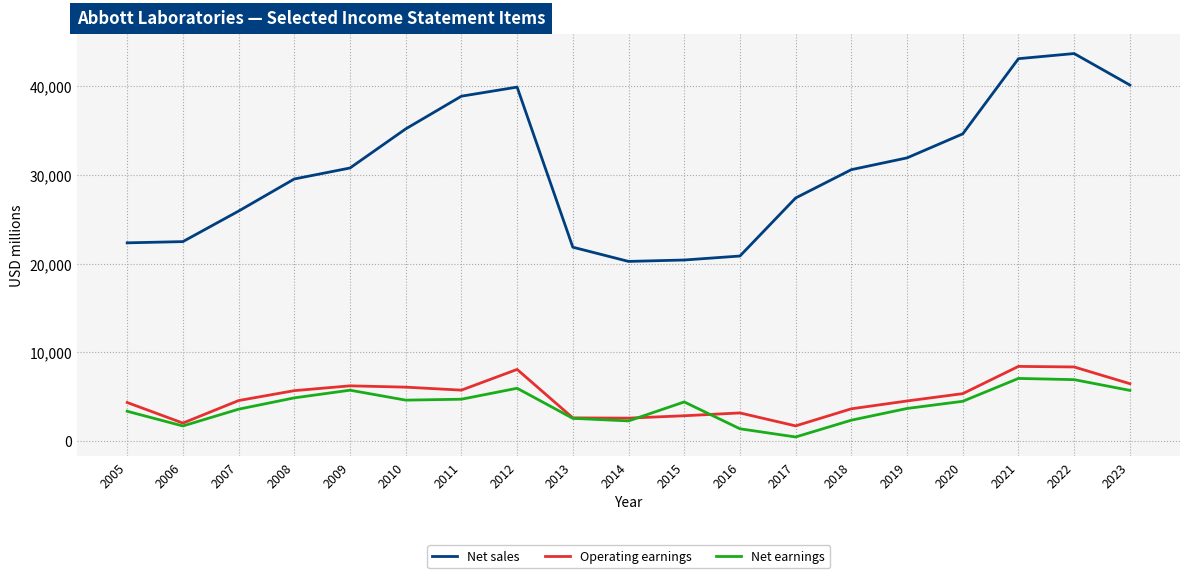

True or false: Operating earnings and Net sales intersect in this chart.

False